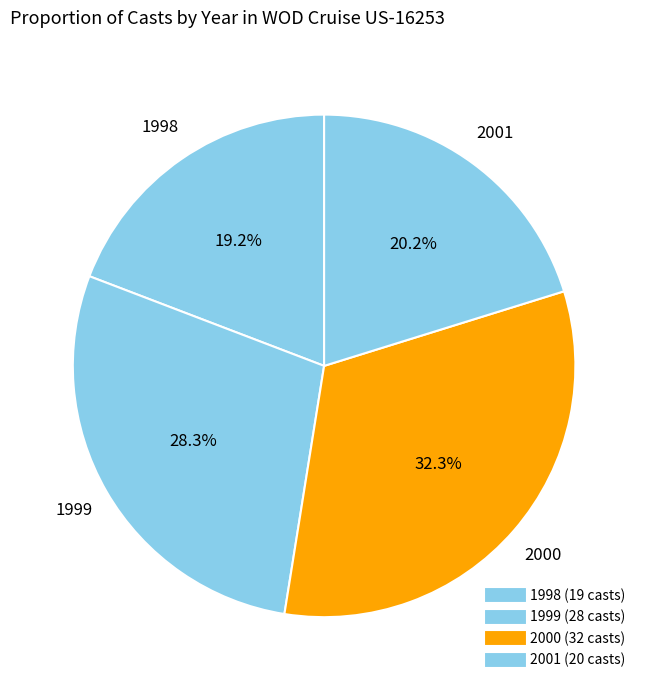

Is it true that 2001 is 6% of the pie?

False